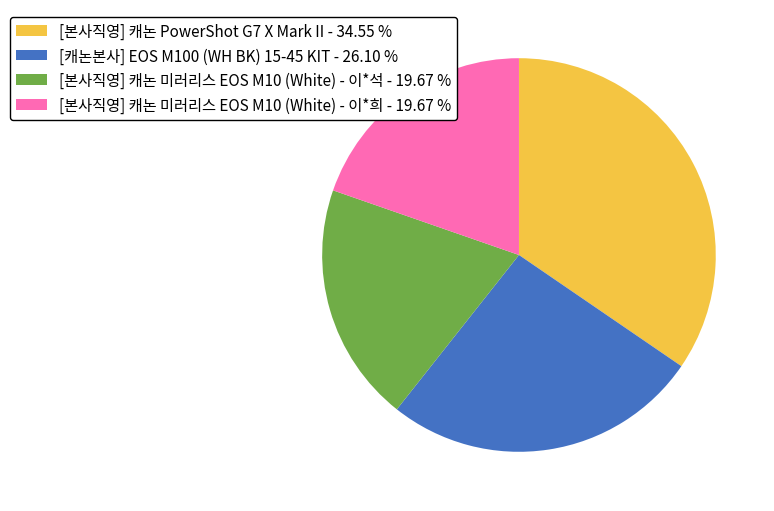

Is the sum of [본사직영] 캐논 미러리스 EOS M10 (White) - 이*석 and [캐논본사] EOS M100 (WH BK) 15-45 KIT greater than half?

No